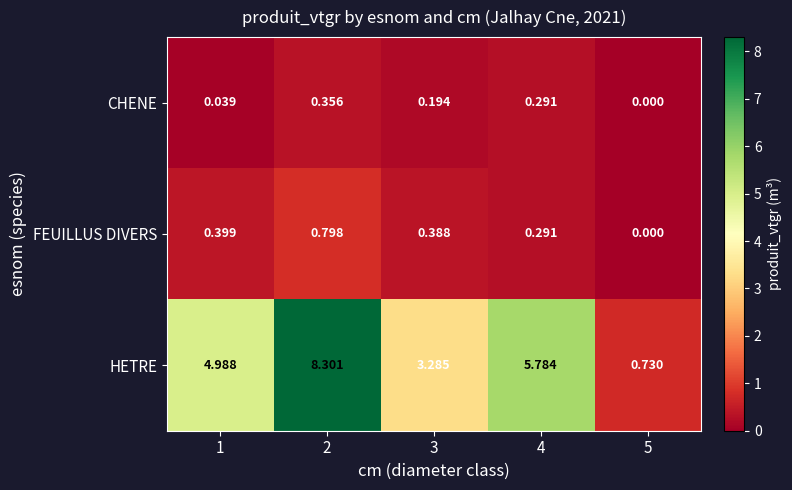

Which series has the largest total across all categories?

HETRE